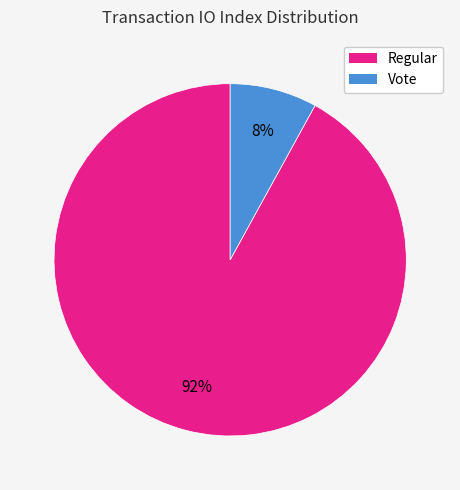

Is the sum of Regular and Vote greater than half?

Yes